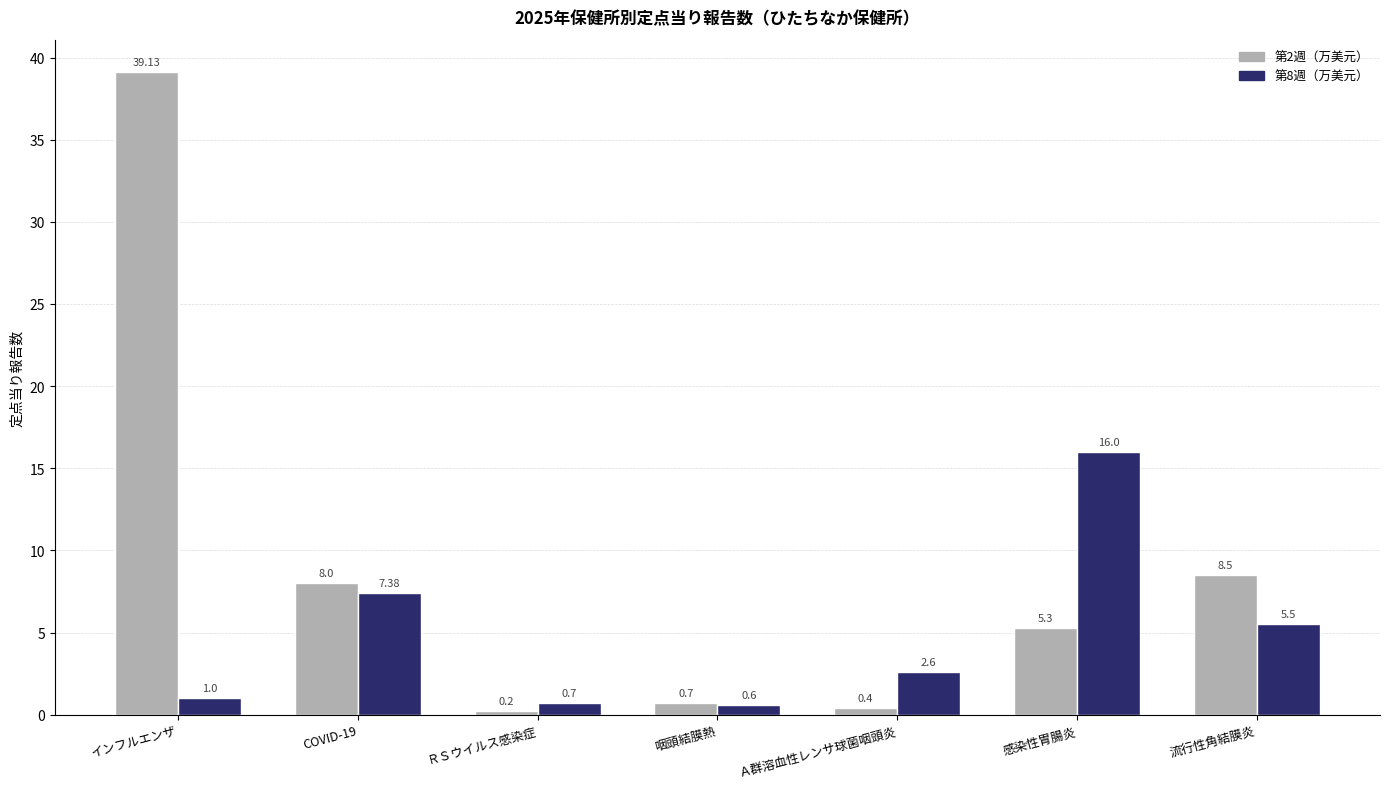

What is the spread (max minus min) of values at ＲＳウイルス感染症?

0.5